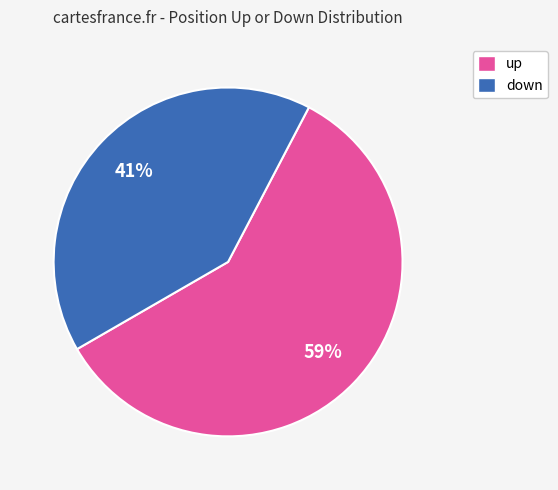

How many segments does this pie chart have?

2